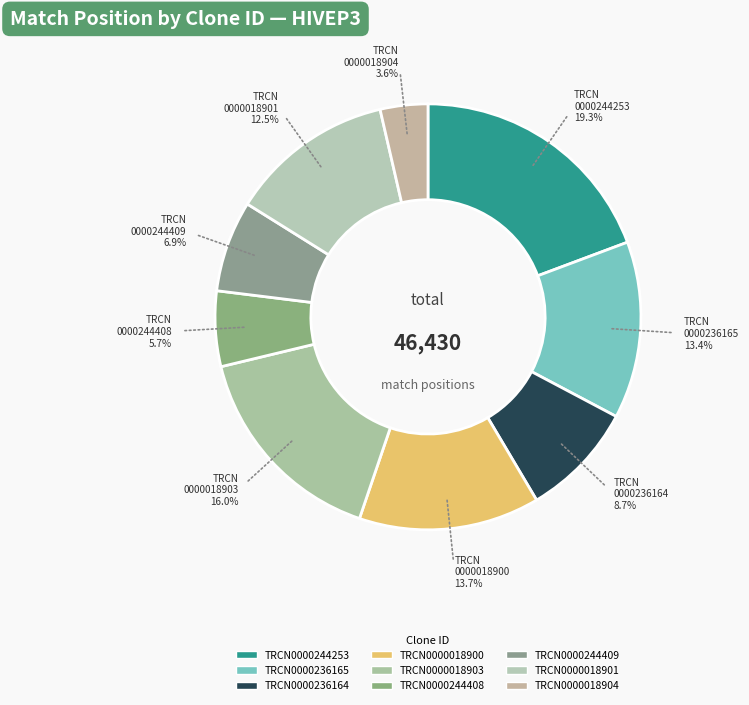

What is the largest slice in the pie chart?

TRCN0000244253